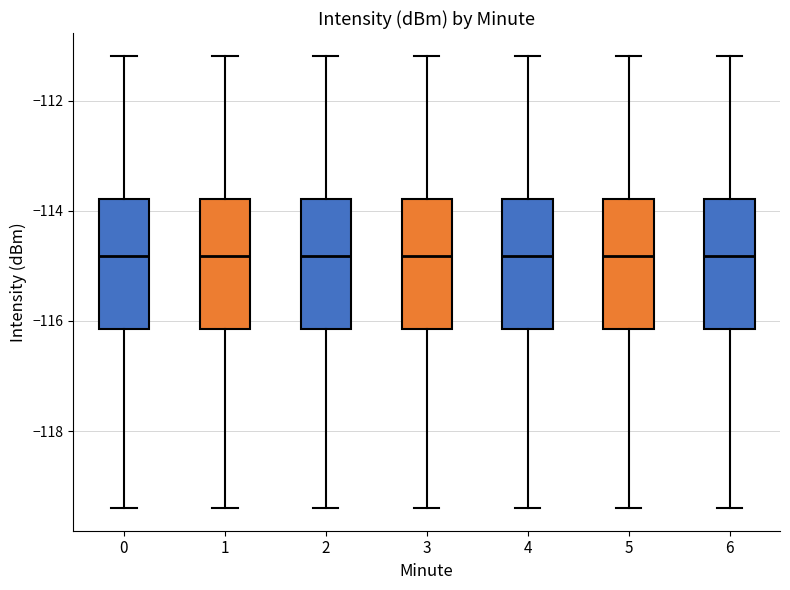

Reading left to right, read every box against the y-axis: the position of its median line, the range the box covers, and the ends of its whiskers. The values are not printed on the chart, so give them approximately, as read against the axis.

0: median -114.8, box -116.2 to -113.8, whiskers -119.4 to -111.2
1: median -114.8, box -116.2 to -113.8, whiskers -119.4 to -111.2
2: median -114.8, box -116.2 to -113.8, whiskers -119.4 to -111.2
3: median -114.8, box -116.2 to -113.8, whiskers -119.4 to -111.2
4: median -114.8, box -116.2 to -113.8, whiskers -119.4 to -111.2
5: median -114.8, box -116.2 to -113.8, whiskers -119.4 to -111.2
6: median -114.8, box -116.2 to -113.8, whiskers -119.4 to -111.2